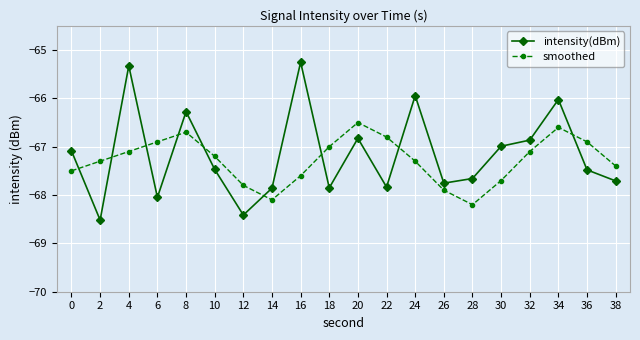

What is the difference between the second highest and second lowest values in the intensity(dBm) series?

3.1